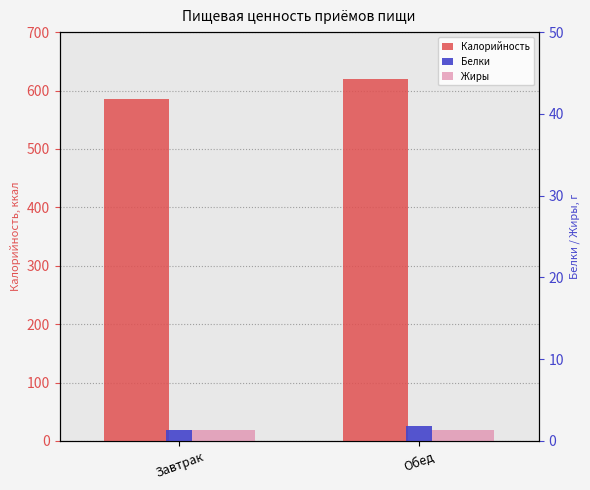

How many data points in Жиры are less than 18?

1